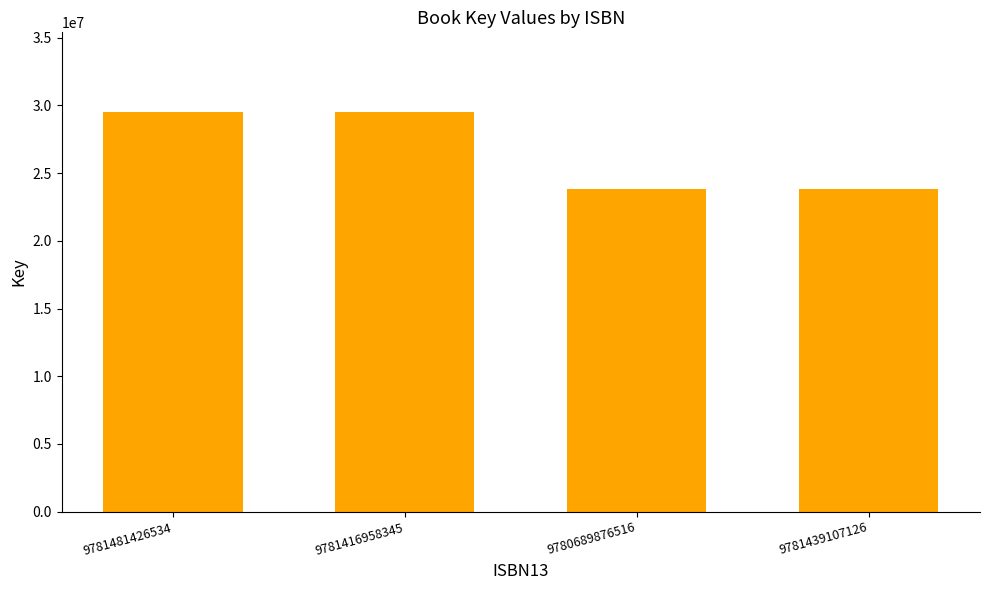

What is the label of the 4th bar from the left?

9781439107126